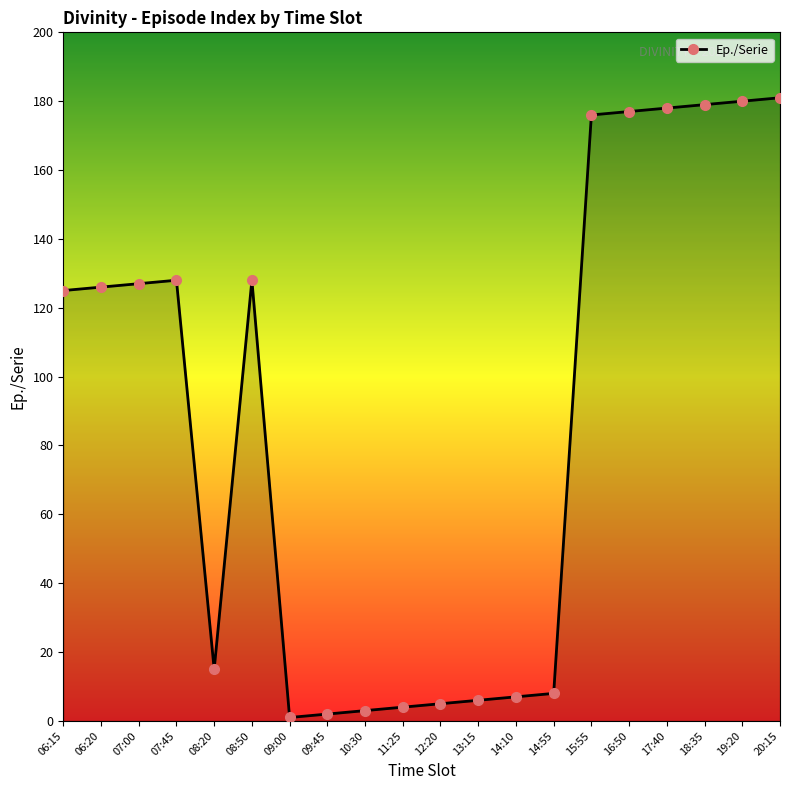

True or false: there are more than 1 points higher than both neighbors.

True